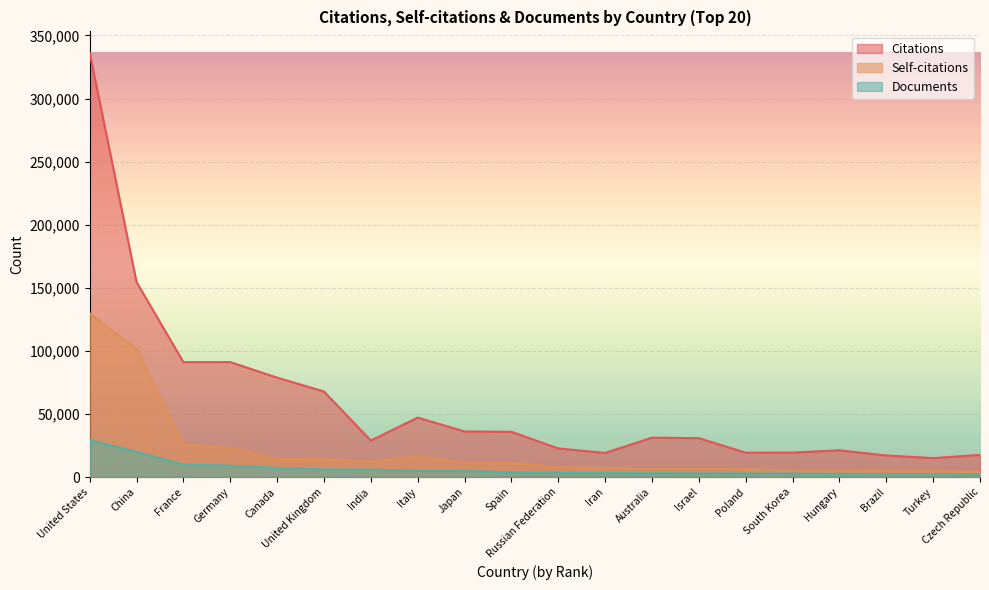

Where is the first local minimum for Self-citations?

India